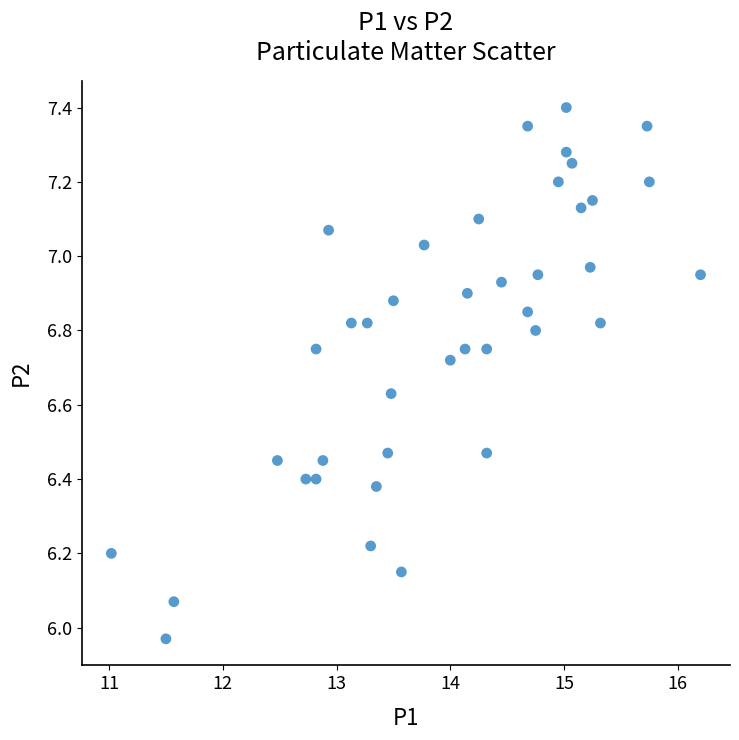

What is the range of Y values (max minus min)?

1.4